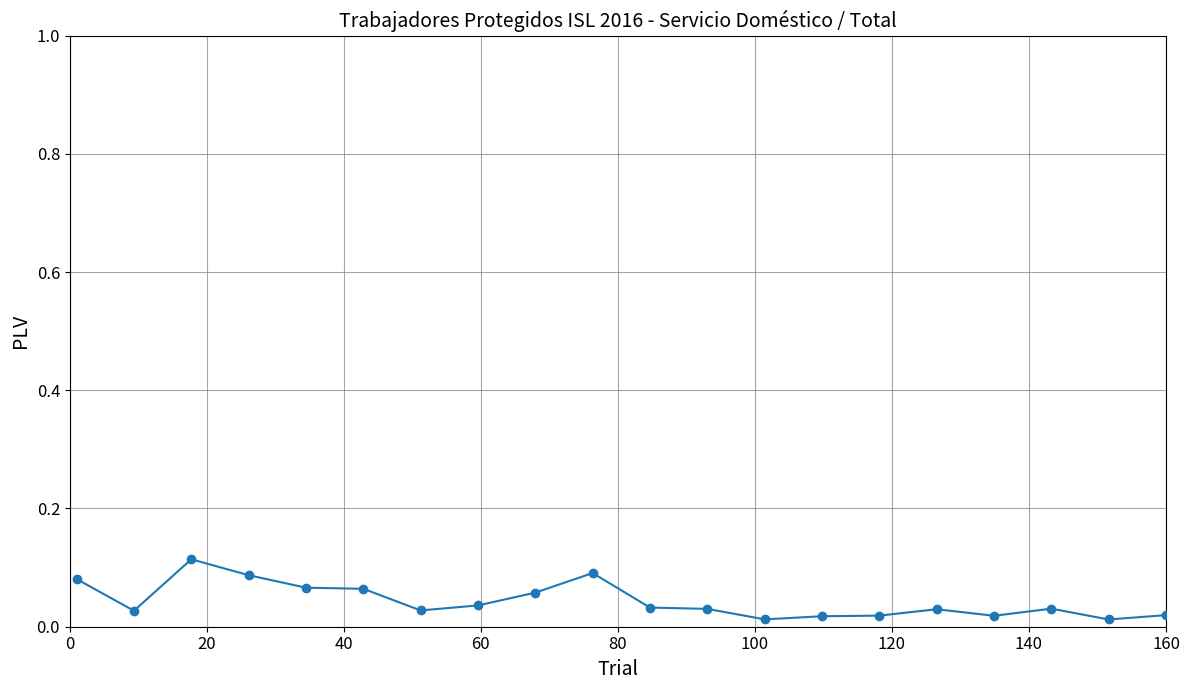

True or false: there are more than 2 points higher than both neighbors.

True